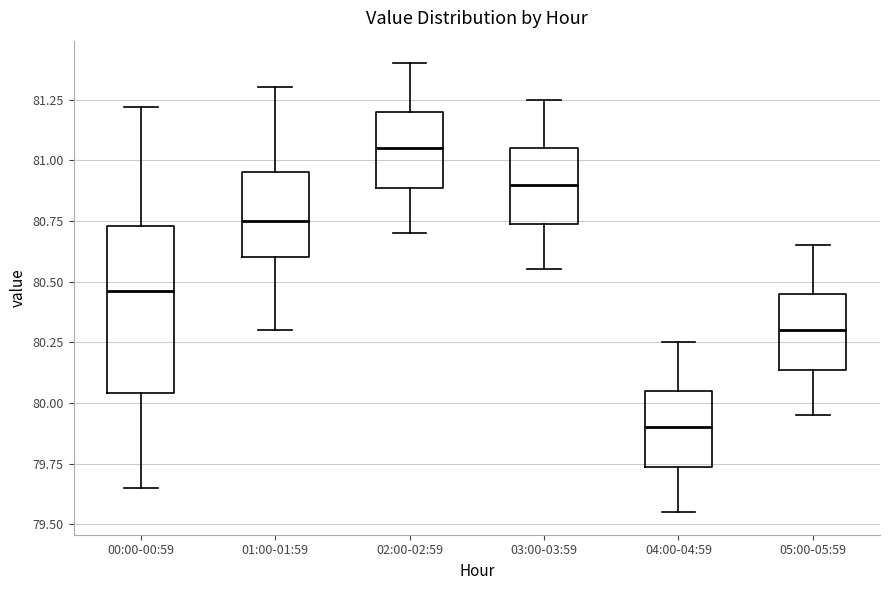

Comparing the boxes themselves (not the whiskers), which one is the tallest?

00:00-00:59